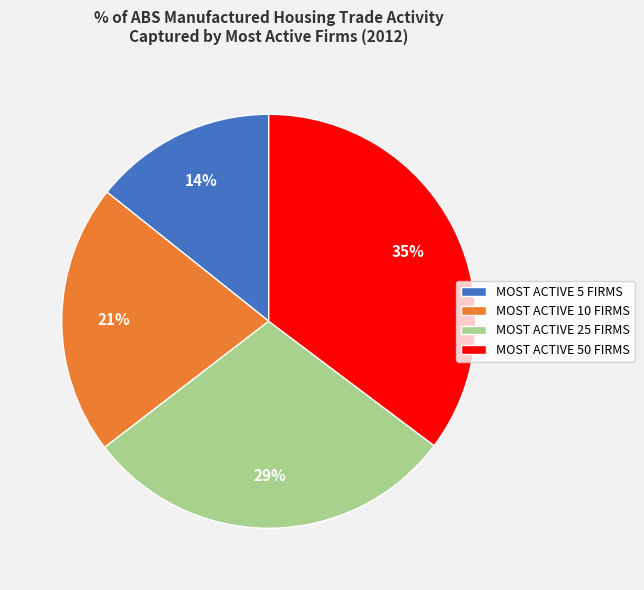

Which slice is the smallest?

MOST ACTIVE 5 FIRMS